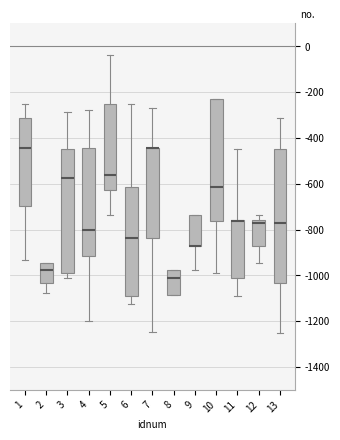

Reading left to right, read every box against the y-axis: the position of its median line, the range the box covers, and the ends of its whiskers. The values are not printed on the chart, so give them approximately, as read against the axis.

1: median -440, box -700 to -320, whiskers -940 to -260
2: median -980, box -1040 to -940, whiskers -1080 to -940
3: median -580, box -980 to -440, whiskers -1020 to -280
4: median -800, box -920 to -440, whiskers -1200 to -280
5: median -560, box -620 to -260, whiskers -740 to -40
6: median -840, box -1080 to -620, whiskers -1120 to -240
7: median -440 (drawn on the box's upper edge), box -840 to -440, whiskers -1240 to -260
8: median -1020, box -1080 to -980, whiskers -1080 to -980
9: median -880 (drawn on the box's lower edge), box -880 to -740, whiskers -980 to -740
10: median -620, box -760 to -240, whiskers -980 to -240
11: median -760 (drawn on the box's upper edge), box -1020 to -760, whiskers -1080 to -440
12: median -780, box -880 to -760, whiskers -940 to -740
13: median -780, box -1040 to -440, whiskers -1260 to -320